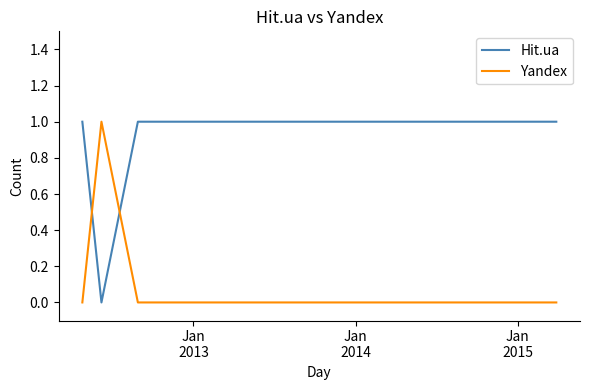

True or false: Hit.ua and Yandex intersect in this chart.

True